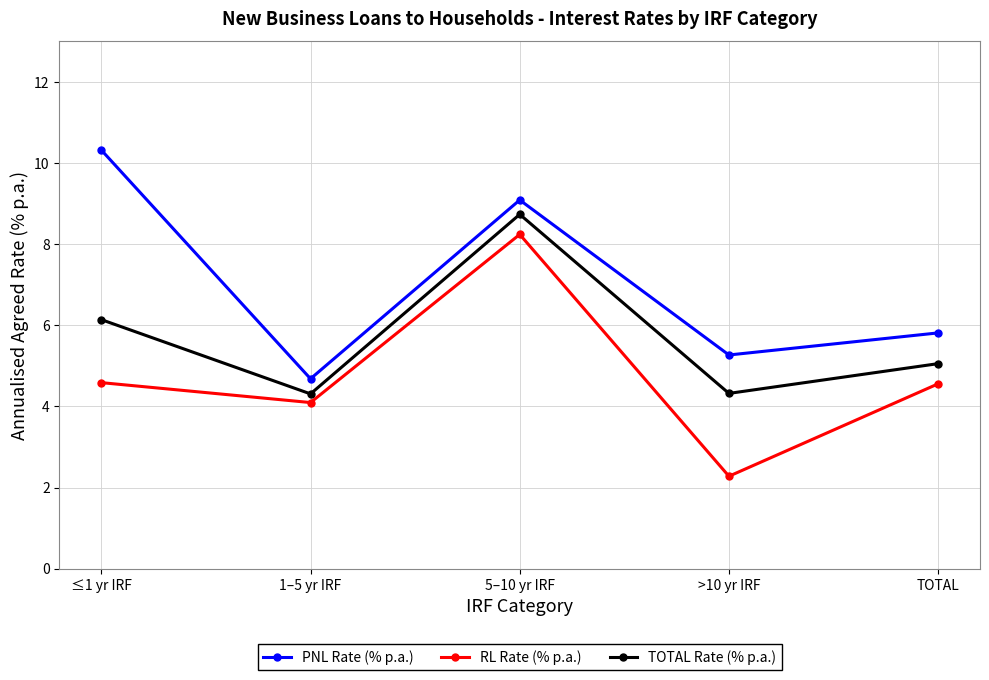

True or false: RL Rate (% p.a.) and TOTAL Rate (% p.a.) cross at least once.

False